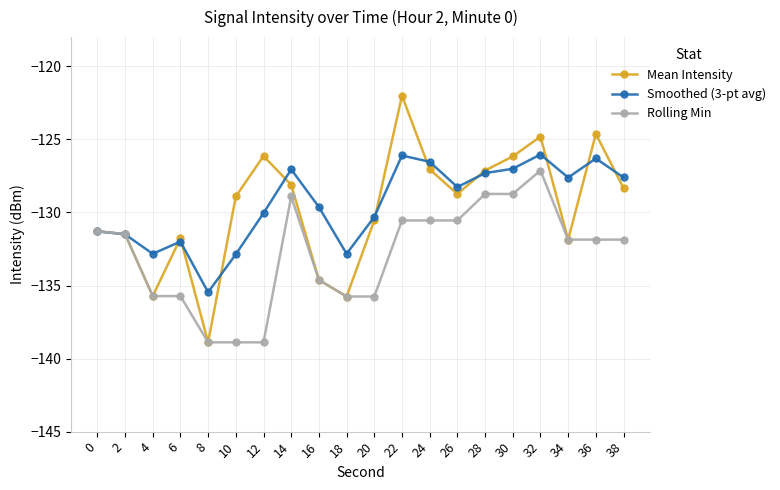

True or false: Smoothed (3-pt avg) has more than 0 points higher than both neighbors.

True